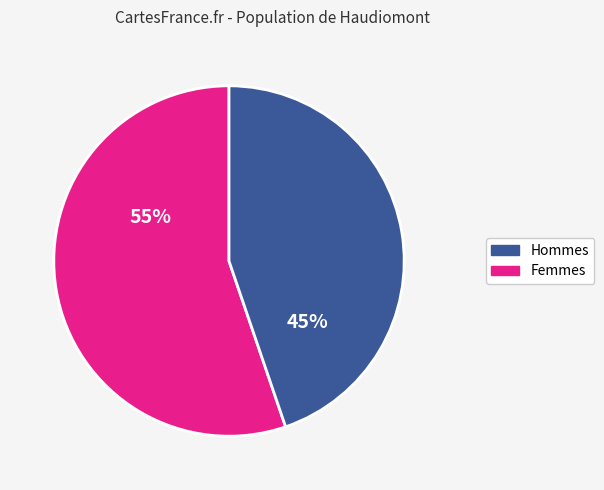

To the nearest percent, what is the difference between the largest and smallest slice percentages?

10%